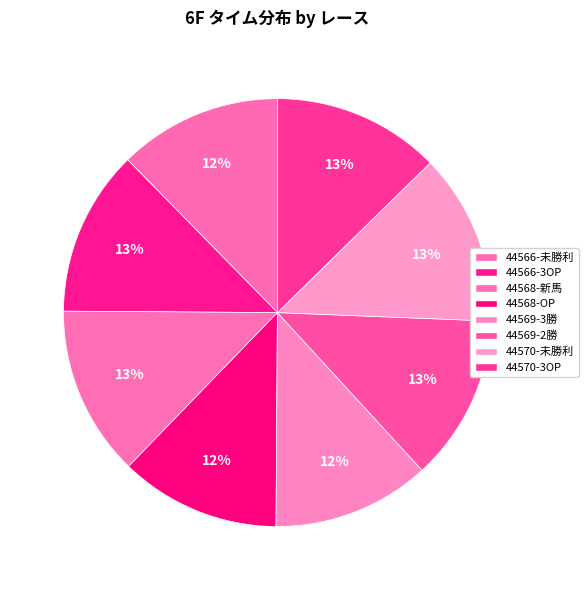

Which has a higher value, 44570-未勝利 or 44570-3OP?

44570-未勝利